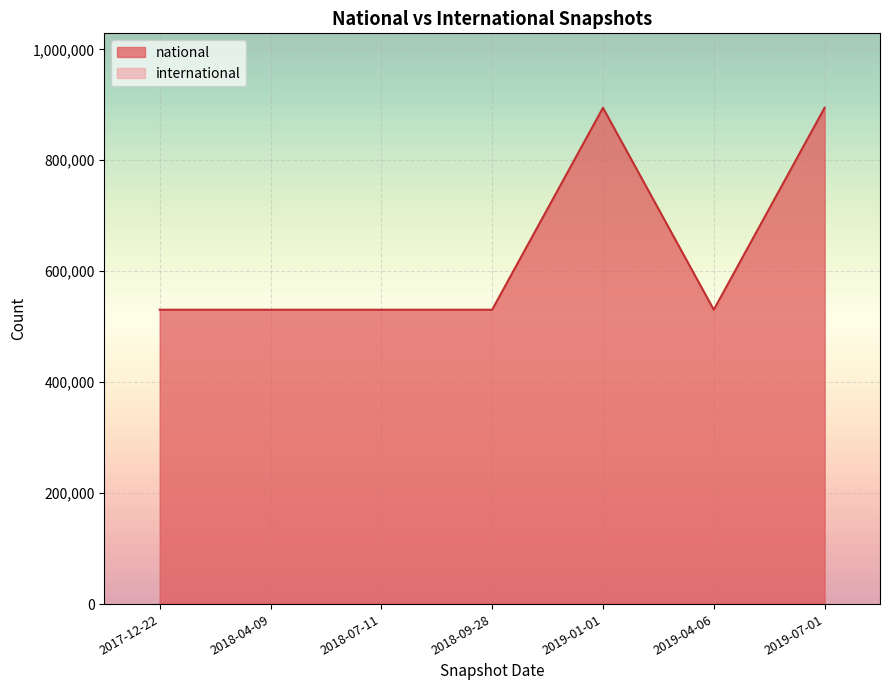

Rank the categories by value from highest to lowest.

2019-01-01, 2019-07-01, 2017-12-22, 2018-04-09, 2018-07-11, 2018-09-28, 2019-04-06